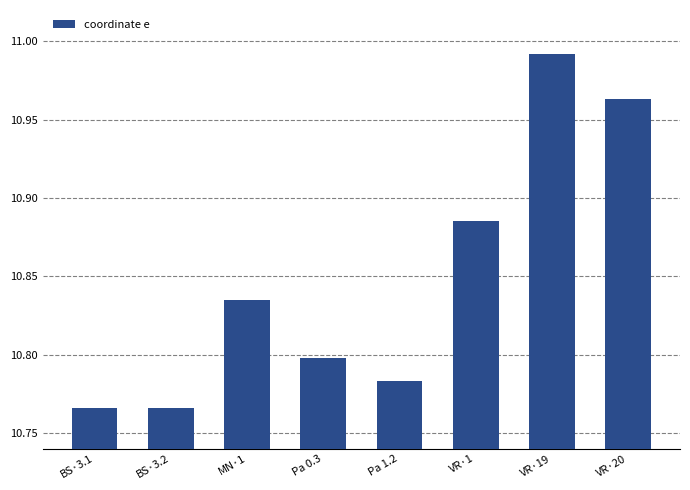

What is the sum of all values?

86.8